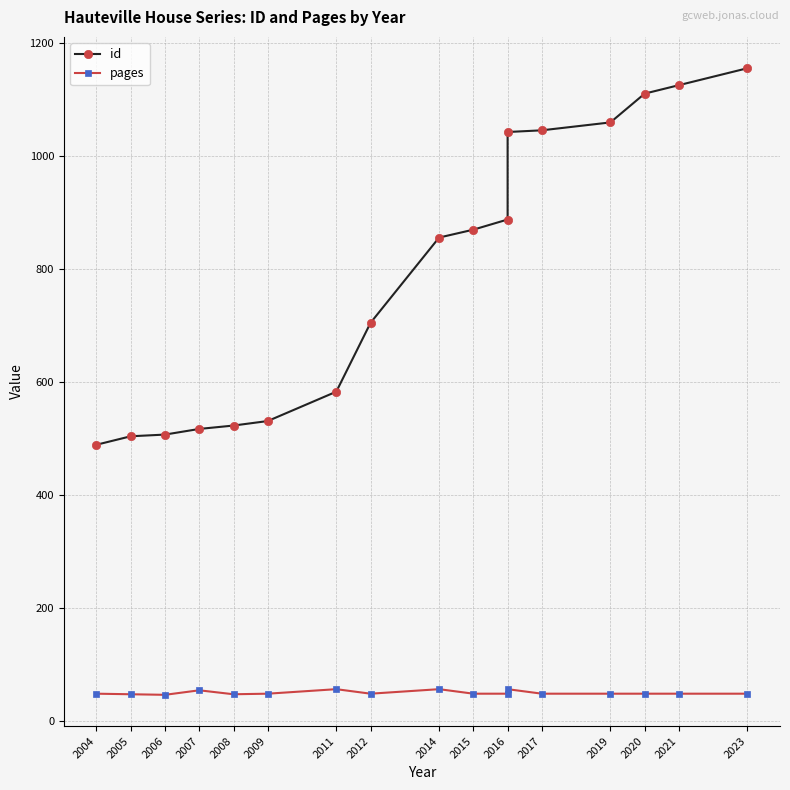

At how many categories does at least one series exceed 423?

17